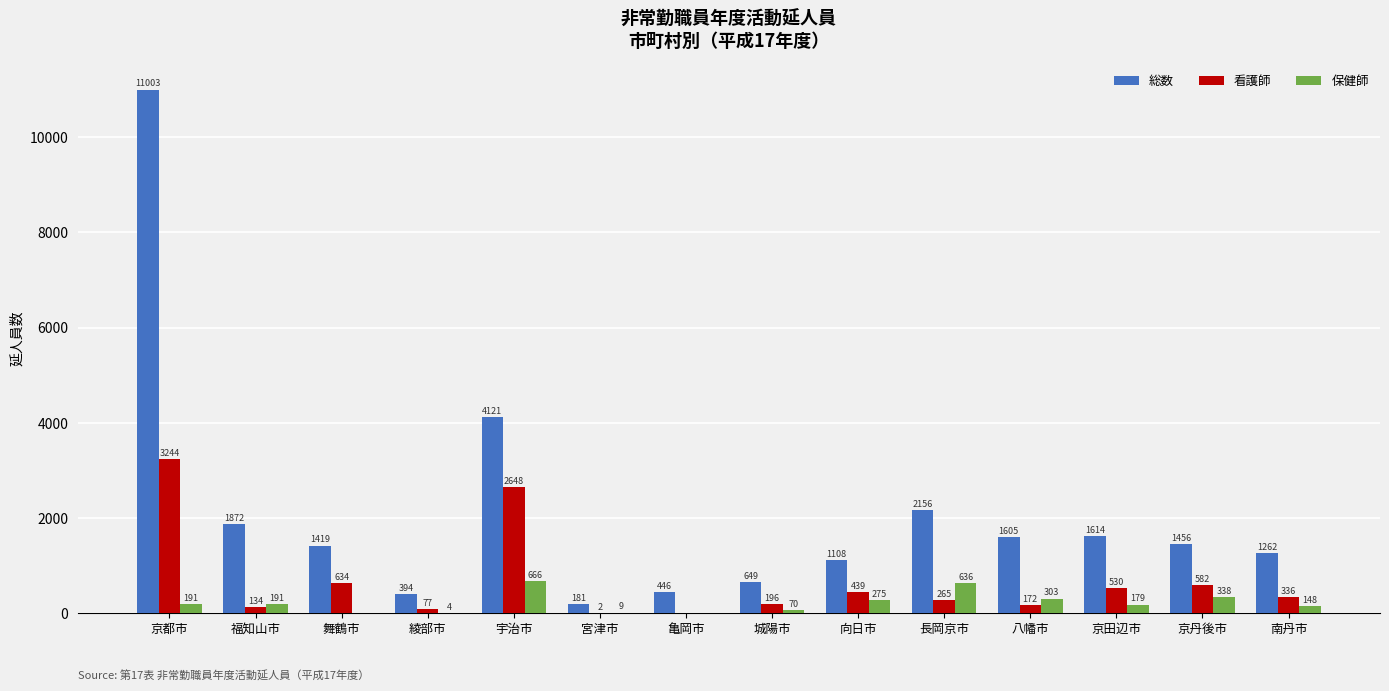

Reading left to right, list all the values displayed in this chart.

総数: 11003	1872	1419	394	4121	181	446	649	1108	2156	1605	1614	1456	1262
看護師: 3244	134	634	77	2648	2	0	196	439	265	172	530	582	336
保健師: 191	191	0	4	666	9	0	70	275	636	303	179	338	148